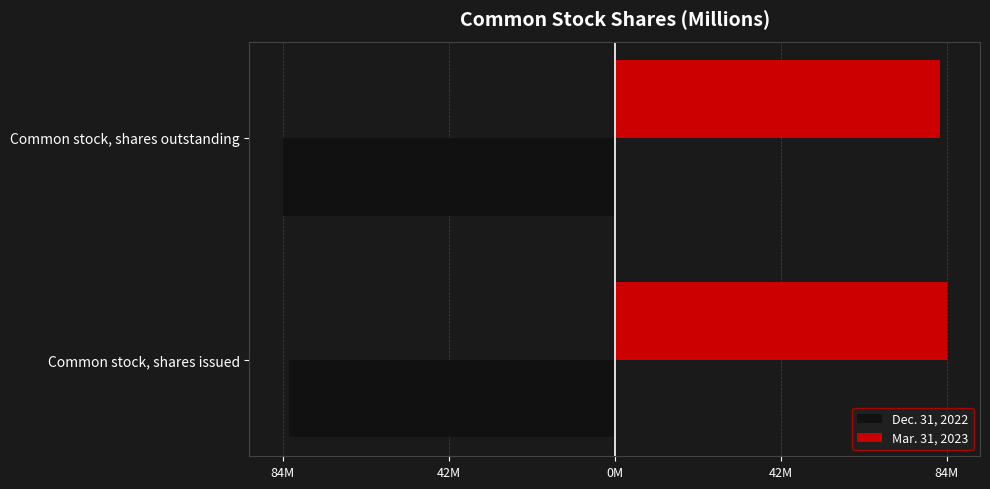

What are all the series names shown in the legend?

Dec. 31, 2022, Mar. 31, 2023